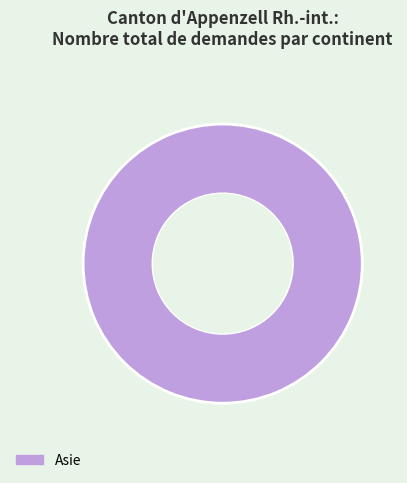

How many segments does this pie chart have?

1